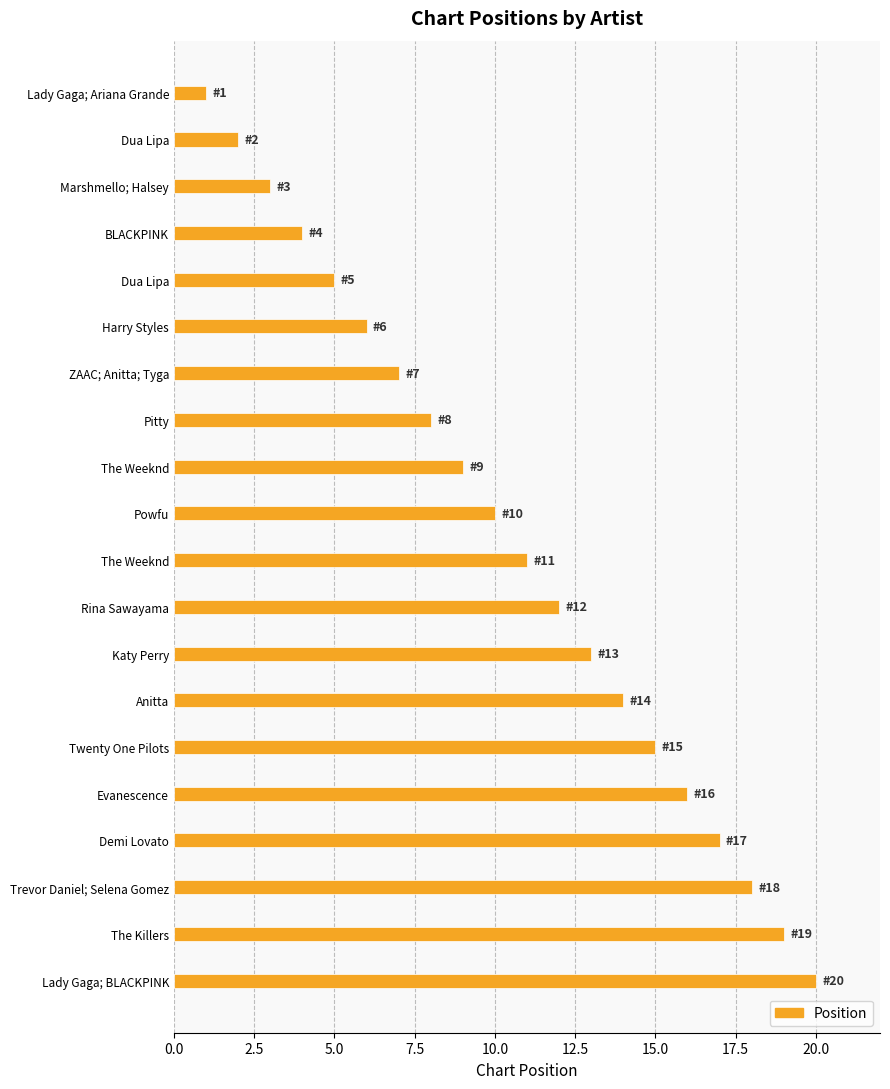

How many distinct data groups are displayed?

1